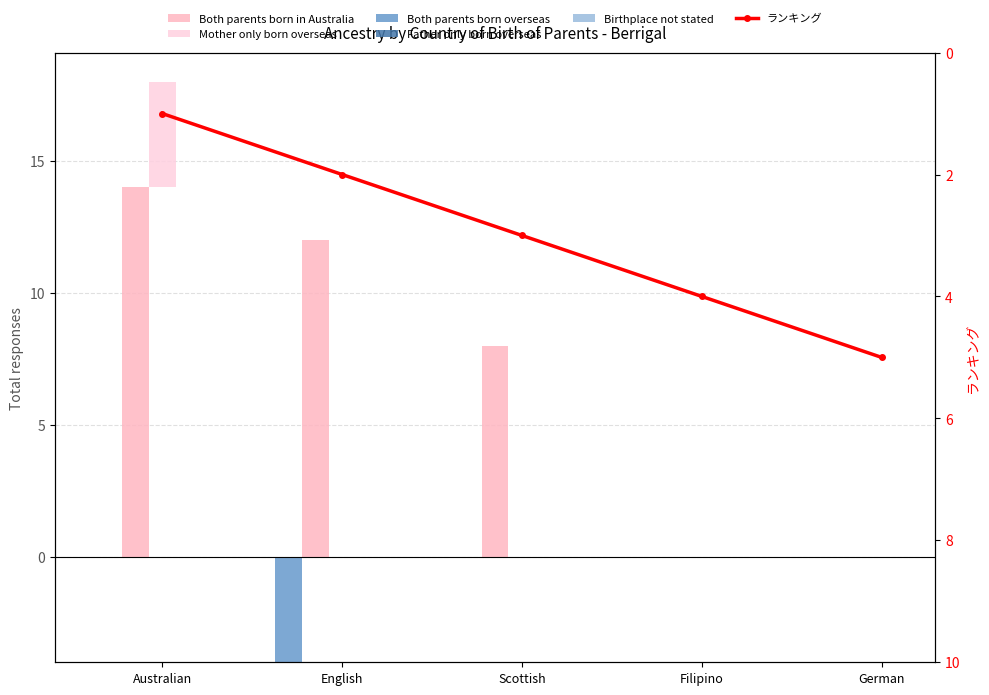

Reading left to right, extract all data points from this chart.

Both parents born in Australia: Australian=14	English=12	Scottish=8	Filipino=0	German=0
Mother only born overseas: Australian=4	English=0	Scottish=0	Filipino=0	German=0
Both parents born overseas: Australian=0	English=-4	Scottish=0	Filipino=0	German=0
Father only born overseas: Australian=0	English=0	Scottish=0	Filipino=0	German=0
Birthplace not stated: Australian=0	English=0	Scottish=0	Filipino=0	German=0
ランキング: Australian=1	English=2	Scottish=3	Filipino=4	German=5